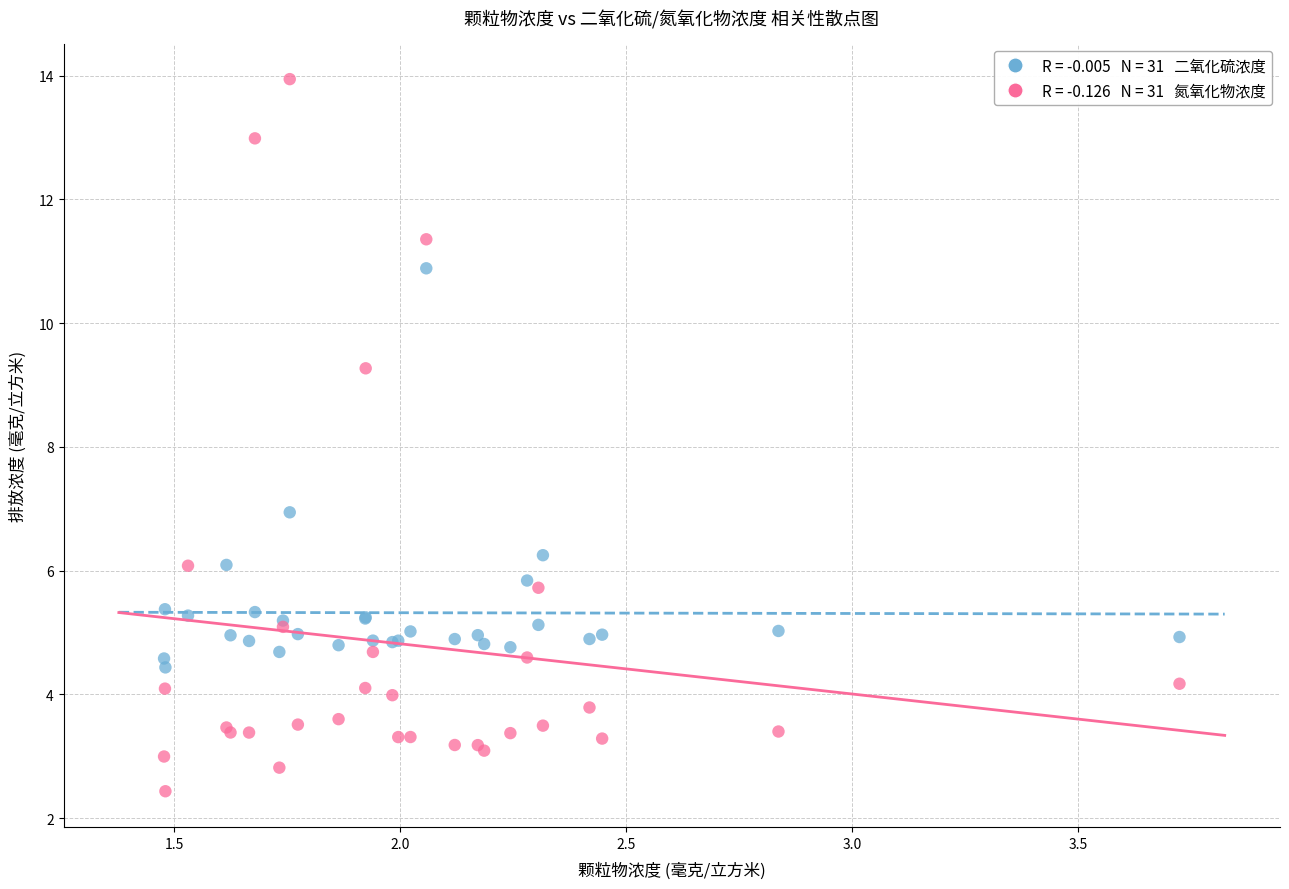

Across all series, what Y value is closest to 8?

6.9